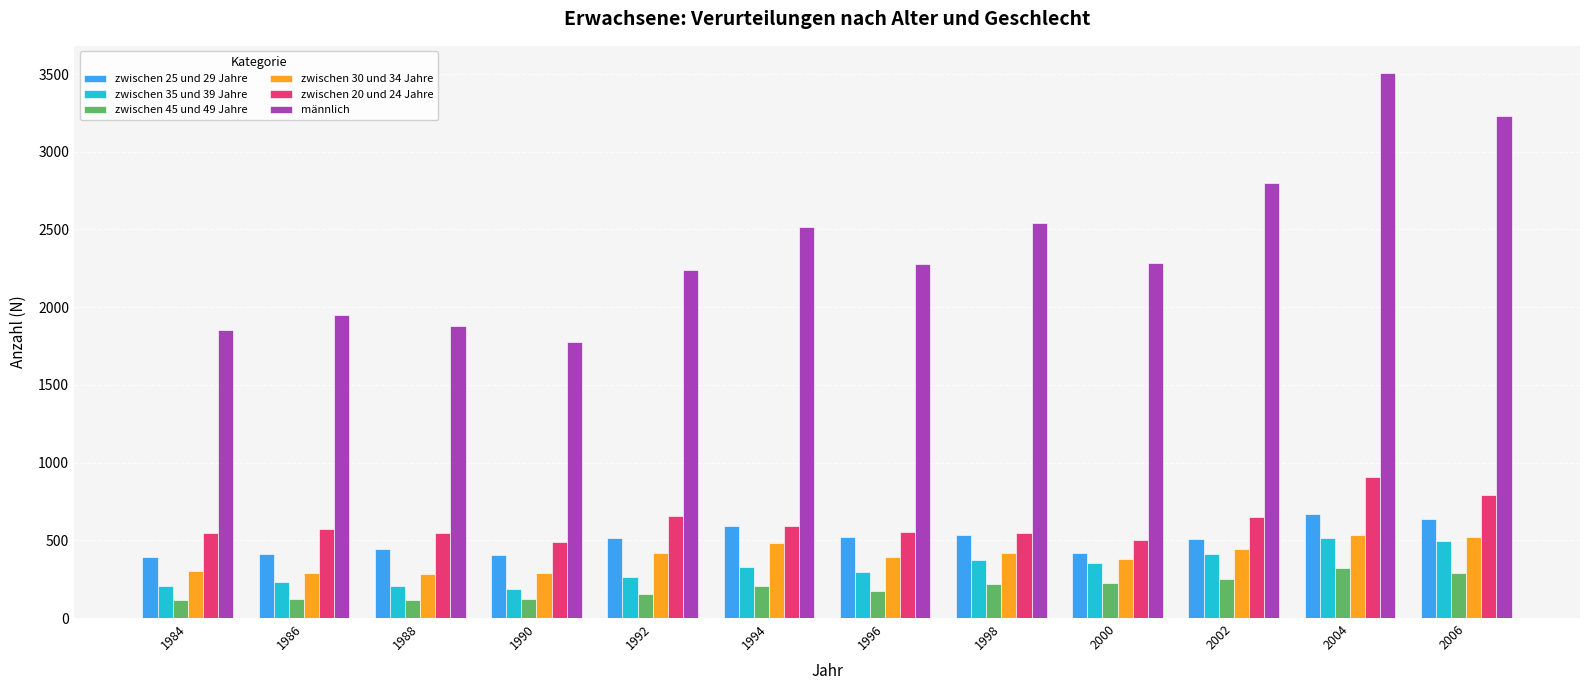

Is the value of männlich at 2002 greater than the value of zwischen 25 und 29 Jahre at 2004?

Yes